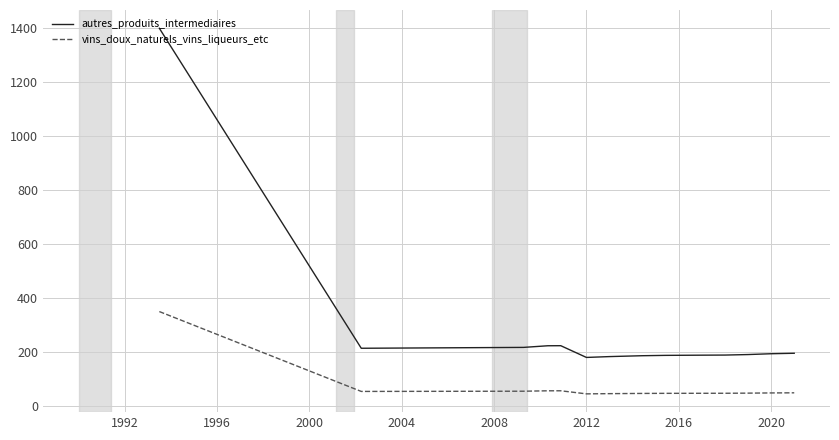

What is the highest value of the vins_doux_naturels_vins_liqueurs_etc series?

350.0